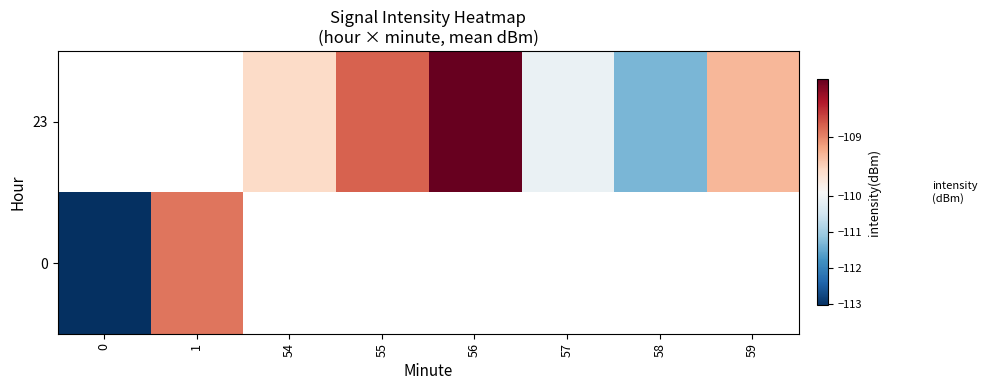

The 0 series shows -188.2 at 1. True or false?

False